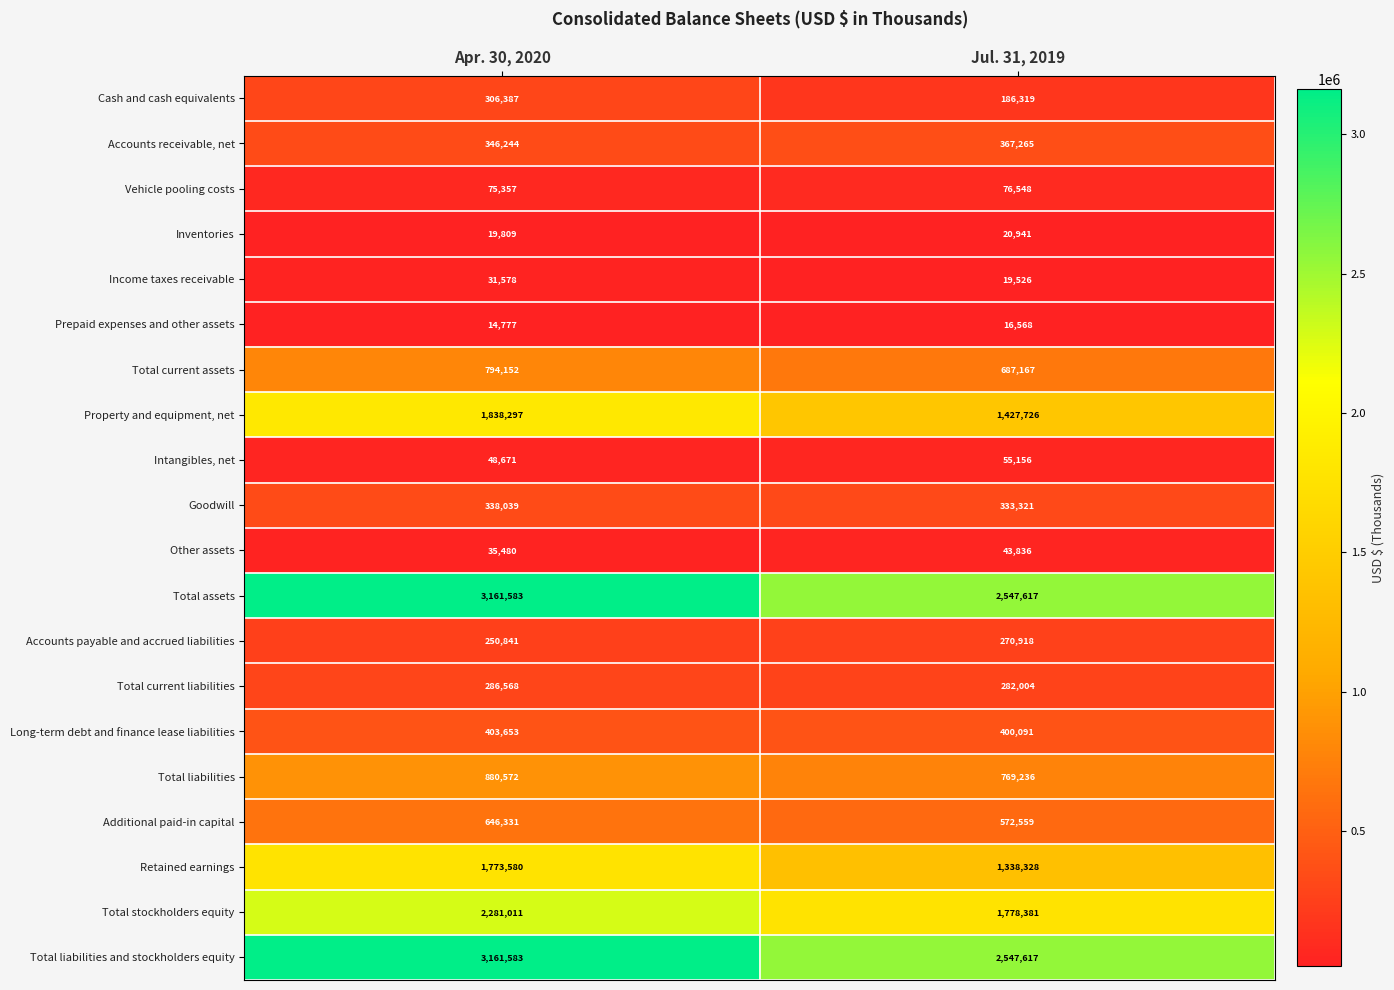

Where is Total current assets nearest to the value 740659?

Jul. 31, 2019